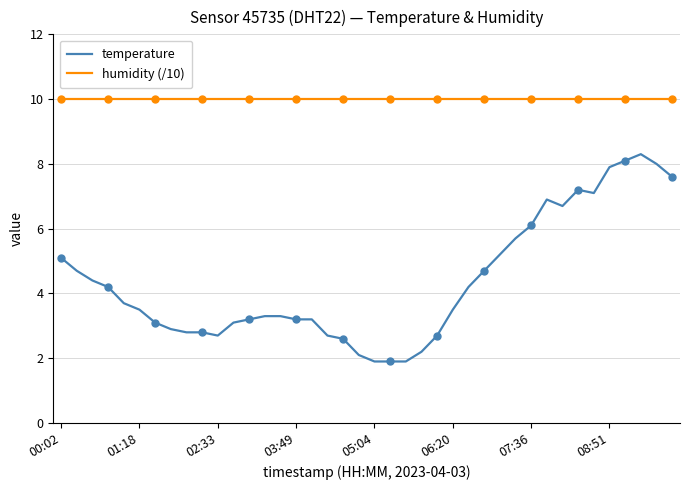

What position from the left is 31?

32